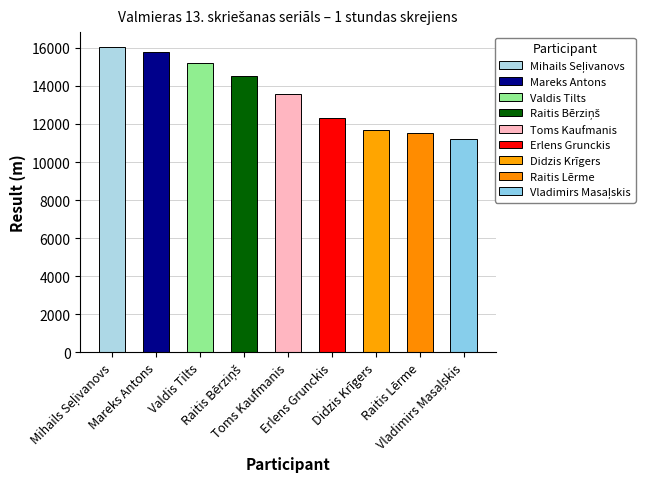

What is the greatest value displayed?

16030